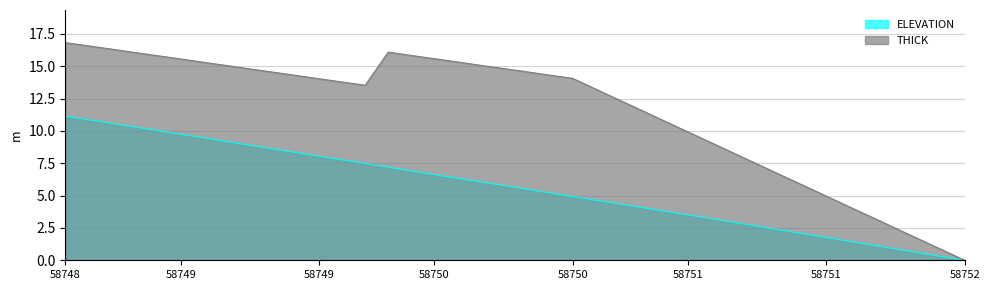

How many data points in ELEVATION are above 5?

22